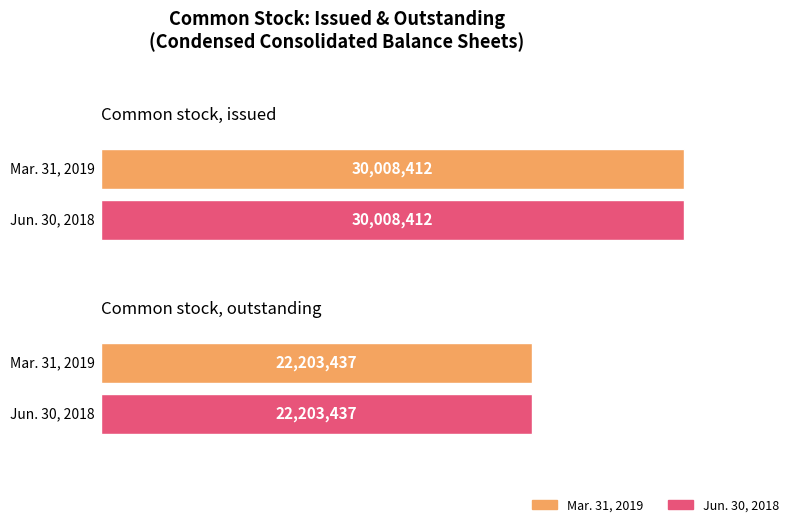

Reading right to left, extract all data points from this chart.

Mar. 31, 2019: 22203437	30008412
Jun. 30, 2018: 22203437	30008412